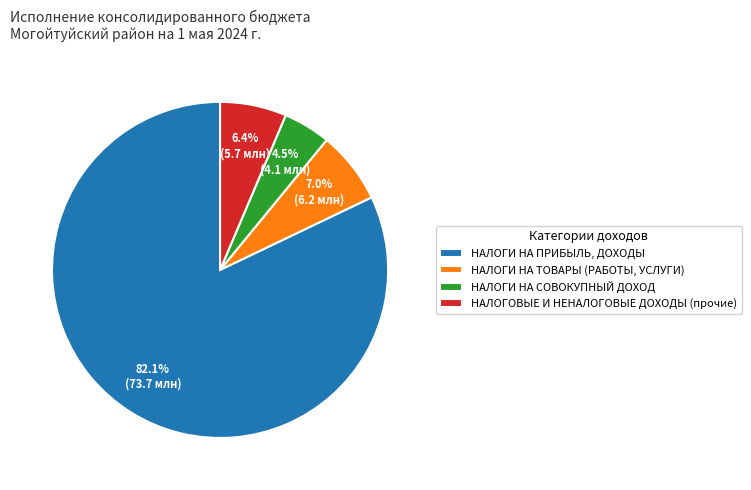

Is the sum of НАЛОГИ НА СОВОКУПНЫЙ ДОХОД and НАЛОГОВЫЕ И НЕНАЛОГОВЫЕ ДОХОДЫ (прочие) greater than half?

No